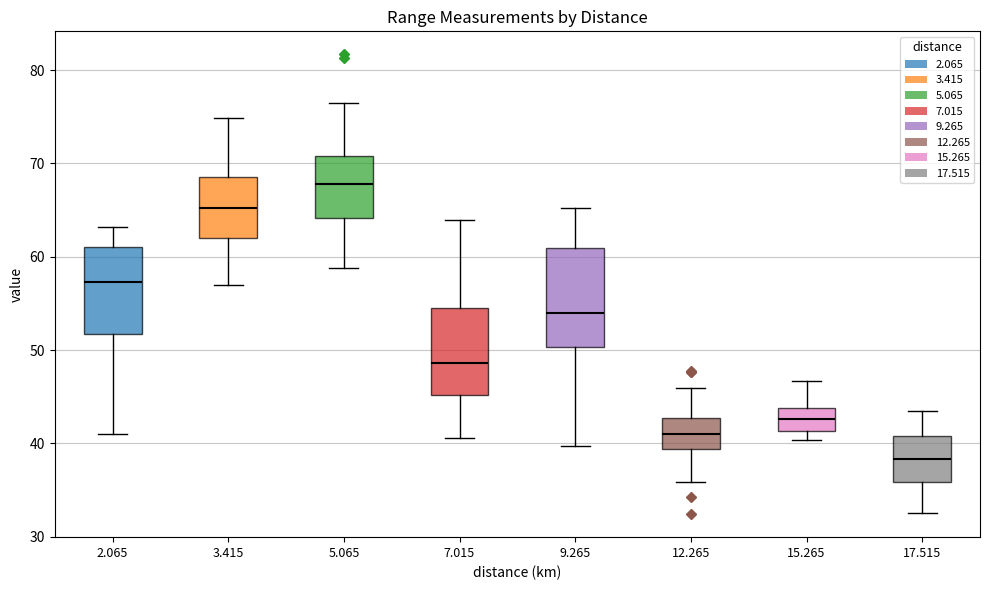

Which box is the tallest, from its lower edge to its upper edge?

9.265